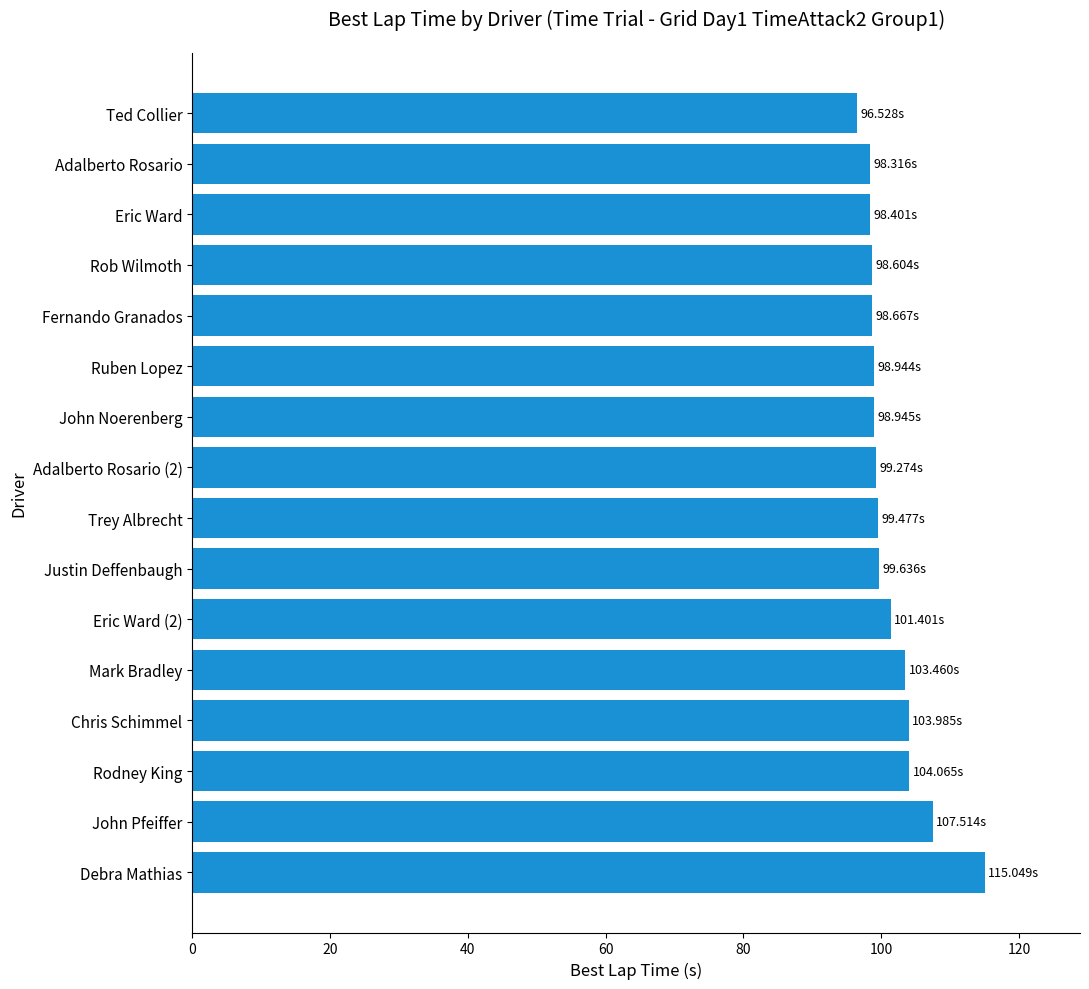

Approximately how many times larger is the value at John Noerenberg compared to John Pfeiffer?

0.9